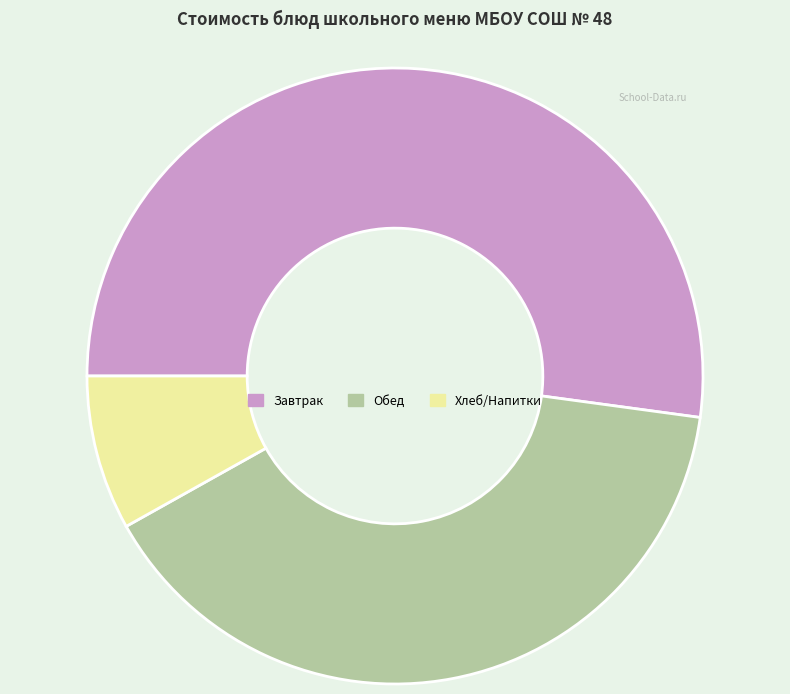

Is Завтрак the majority of the pie?

Yes